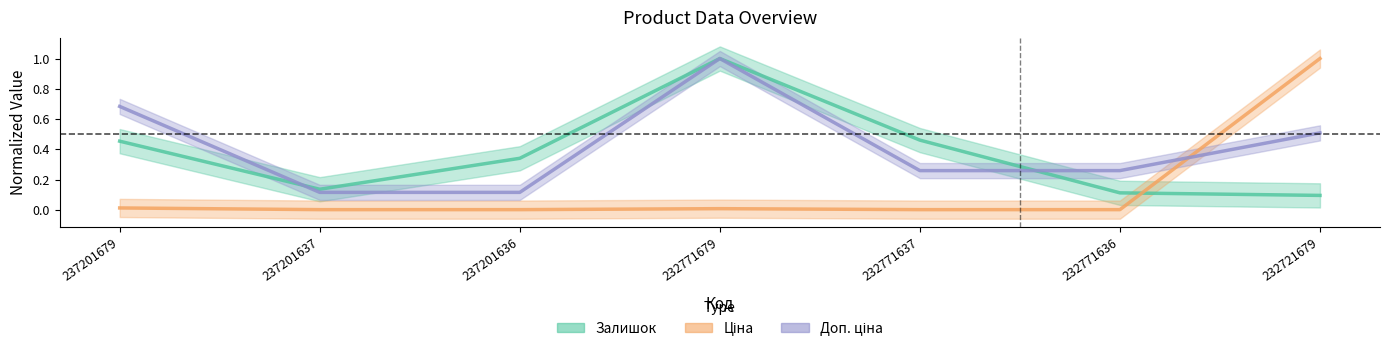

How many intersections are there between Ціна and Доп. ціна?

1